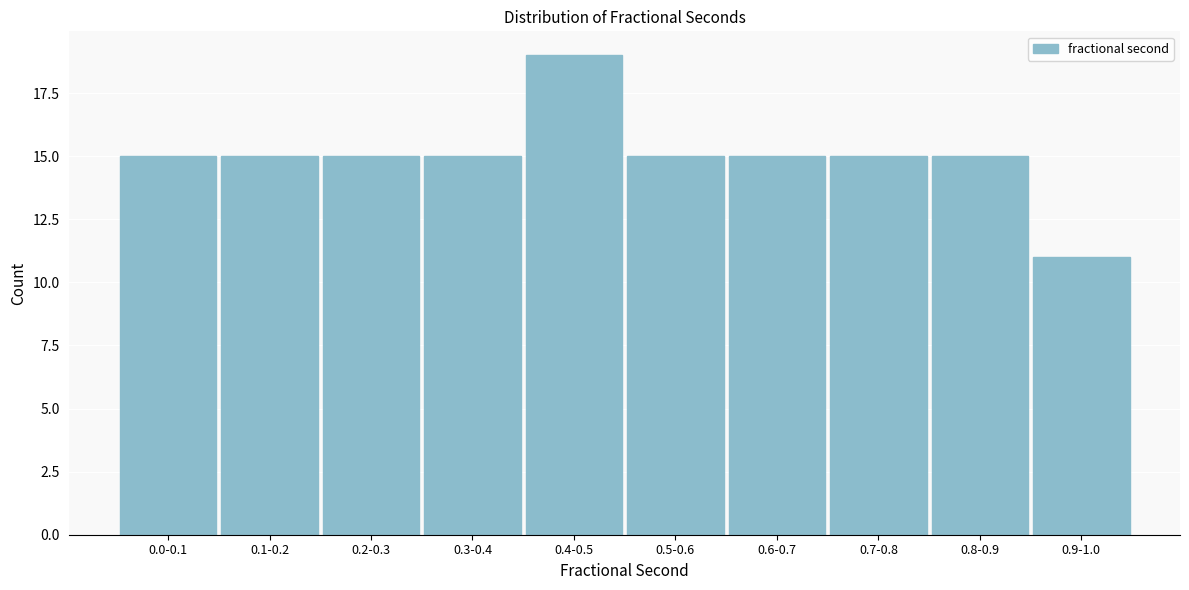

Reading left to right, what are all the values shown in this chart?

0.0-0.1=15	0.1-0.2=15	0.2-0.3=15	0.3-0.4=15	0.4-0.5=19	0.5-0.6=15	0.6-0.7=15	0.7-0.8=15	0.8-0.9=15	0.9-1.0=11